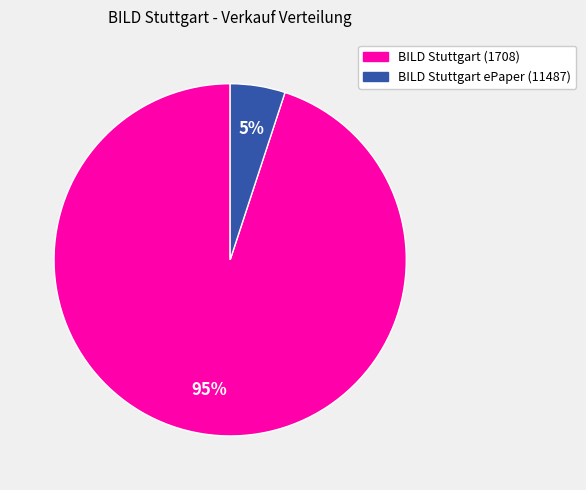

Does BILD Stuttgart ePaper (11487) account for over 50% of the chart?

No